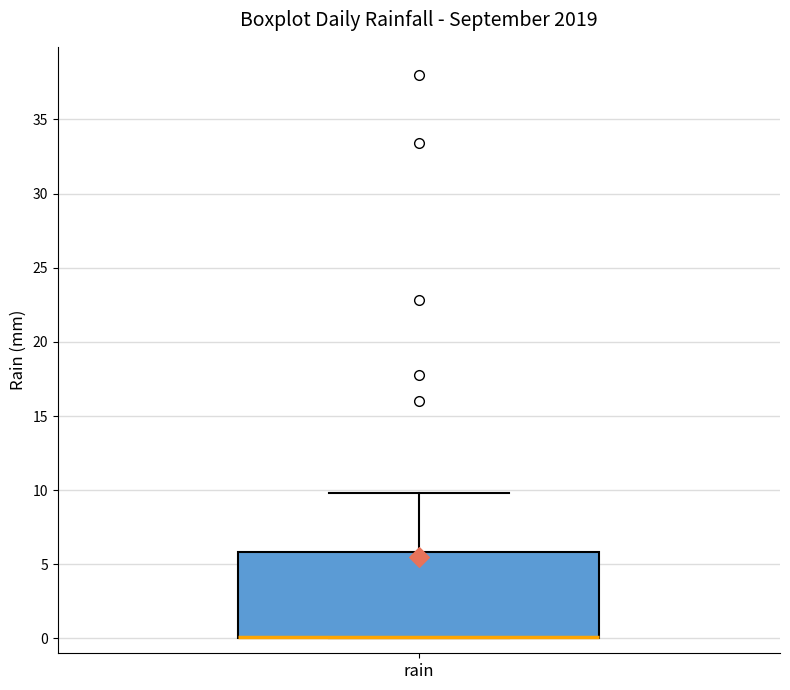

Where is the lower edge of the box for rain on the y-axis? The values are not printed on the chart, so give them approximately, as read against the axis.

0